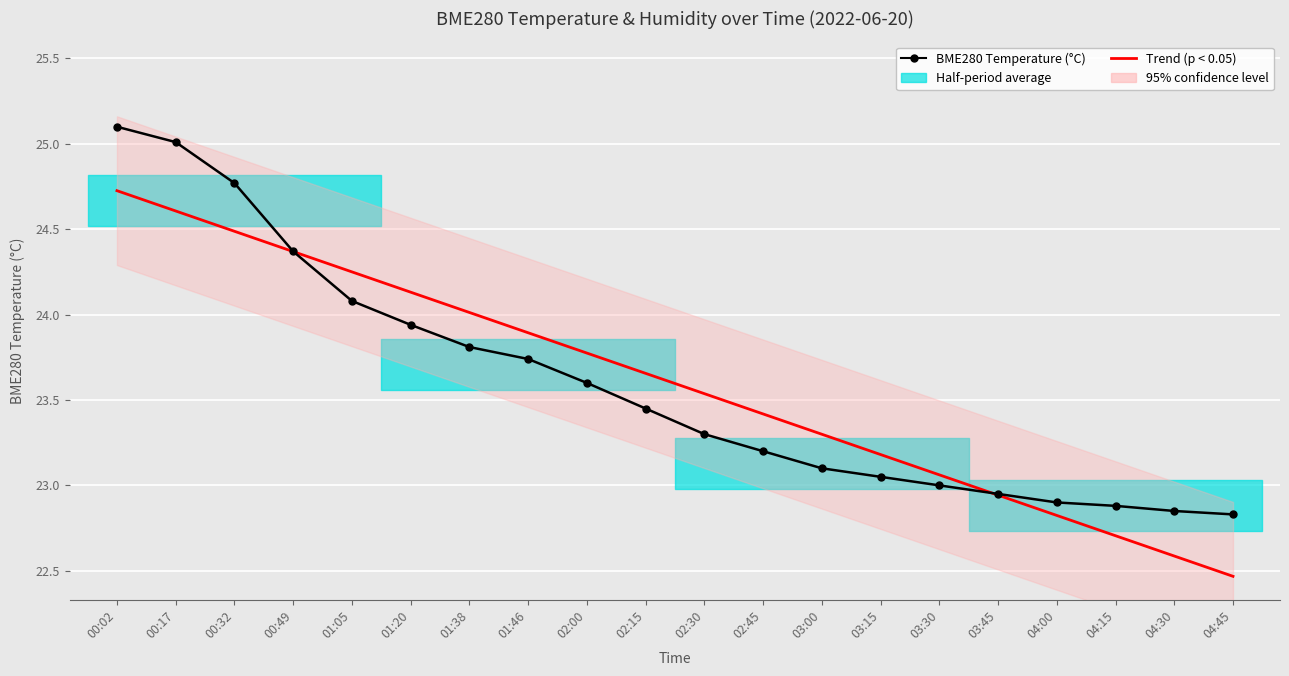

Which has a higher value, 02:00 or 04:00?

02:00